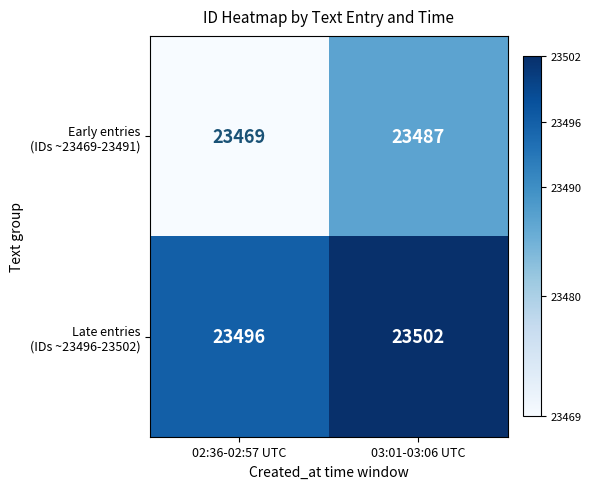

How many data points does each series have?

2